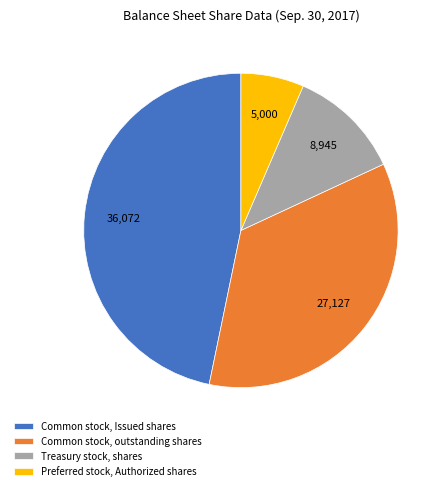

Is there a majority slice in this chart?

No